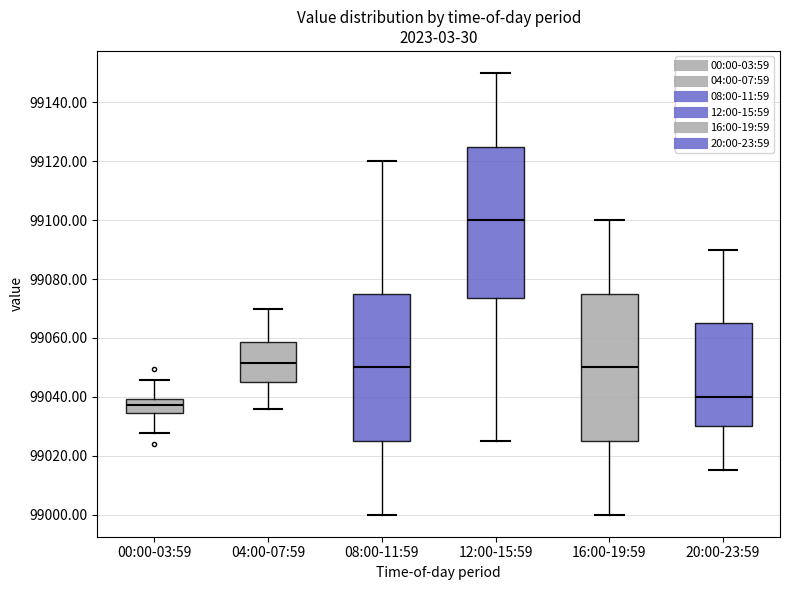

Reading left to right, read every box against the y-axis: the position of its median line, the range the box covers, and the ends of its whiskers. The values are not printed on the chart, so give them approximately, as read against the axis.

00:00-03:59: median 99038, box 99034 to 99040, whiskers 99028 to 99046
04:00-07:59: median 99052, box 99046 to 99058, whiskers 99036 to 99070
08:00-11:59: median 99050, box 99026 to 99076, whiskers 99000 to 99120
12:00-15:59: median 99100, box 99074 to 99126, whiskers 99026 to 99150
16:00-19:59: median 99050, box 99026 to 99076, whiskers 99000 to 99100
20:00-23:59: median 99040, box 99030 to 99066, whiskers 99016 to 99090